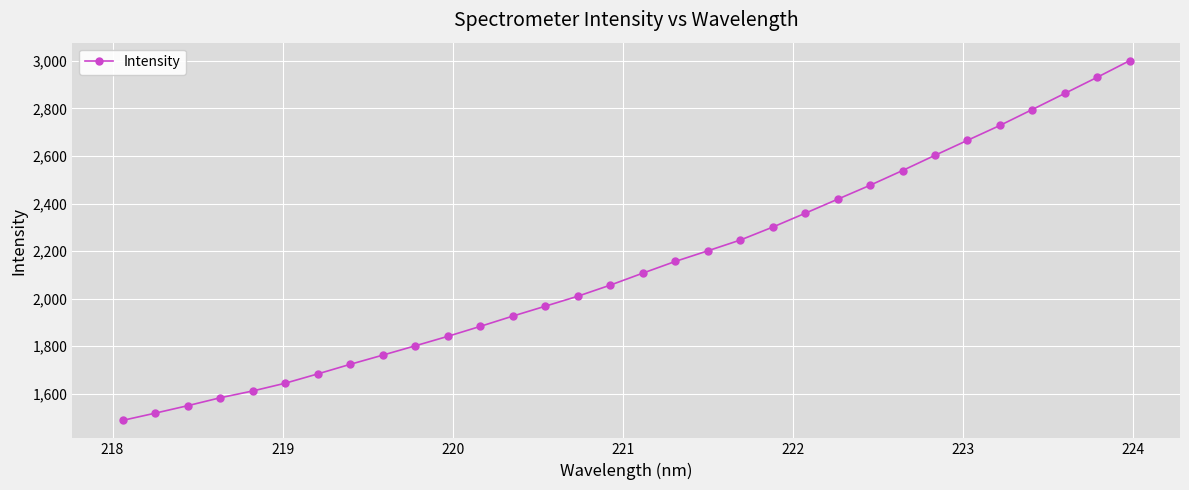

What is the minimum value shown in the chart?

1488.5